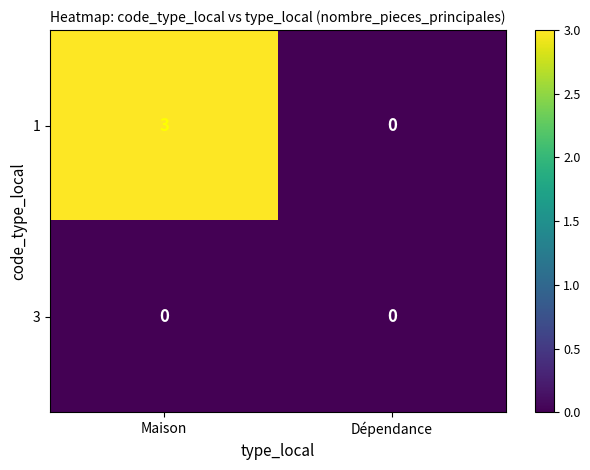

Reading right to left, transcribe all the data shown in this chart.

1: 0	3
3: 0	0